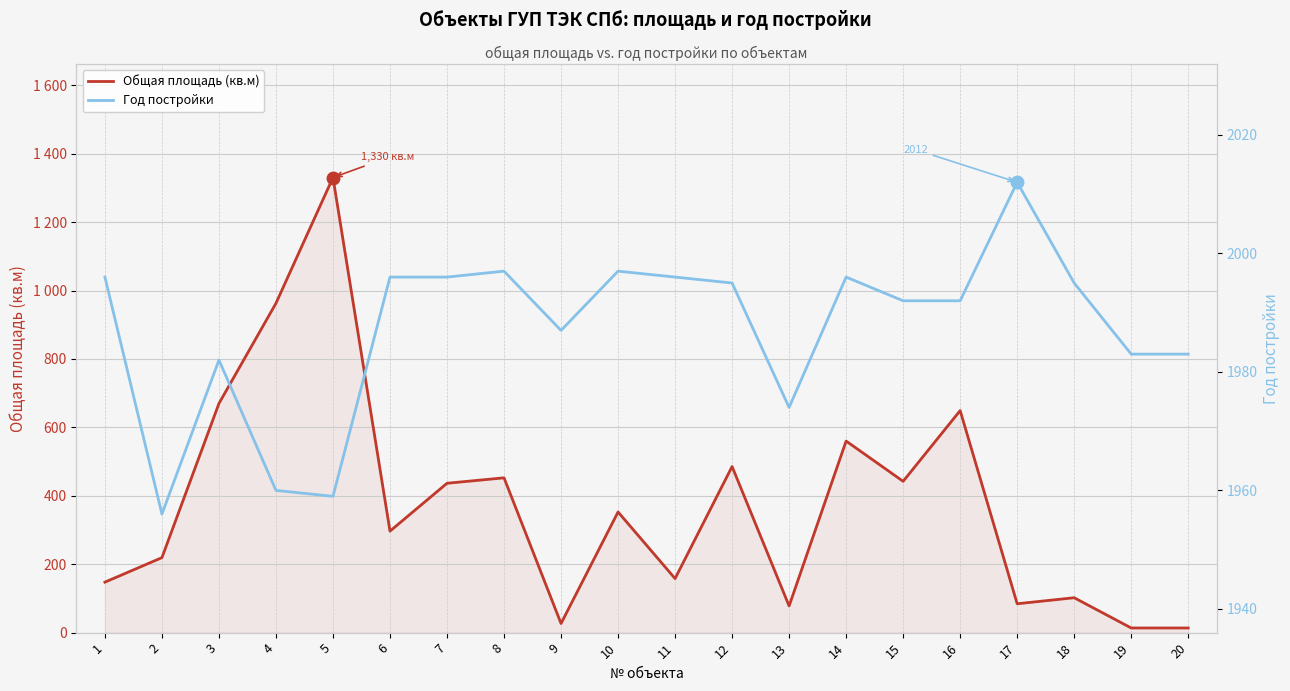

Rank the series at 5 from lowest to highest value.

Общая площадь (кв.м), Год постройки